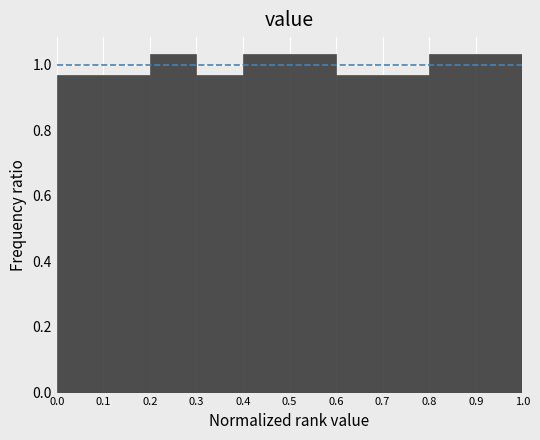

Reading left to right, list every bar in this chart as the range it spans on the x-axis followed by its height. The values are not printed on the chart, so give them approximately, as read against the axis.

0.0 to 0.1: 0.96
0.1 to 0.2: 0.96
0.2 to 0.3: 1.04
0.3 to 0.4: 0.96
0.4 to 0.5: 1.04
0.5 to 0.6: 1.04
0.6 to 0.7: 0.96
0.7 to 0.8: 0.96
0.8 to 0.9: 1.04
0.9 to 1.0: 1.04